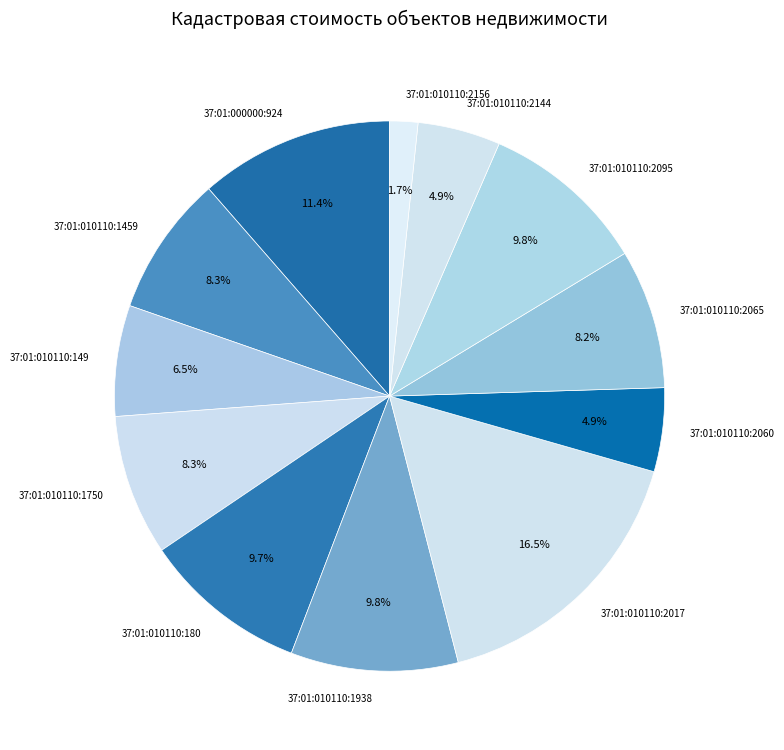

How many slices are in this pie chart?

12